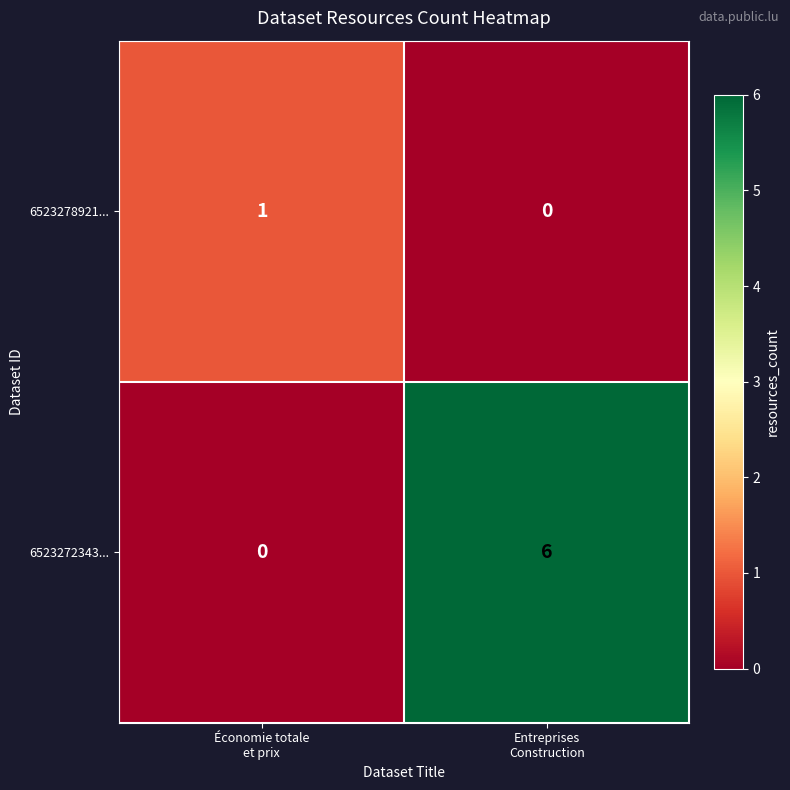

What is the highest value of the 6523272343... series?

6